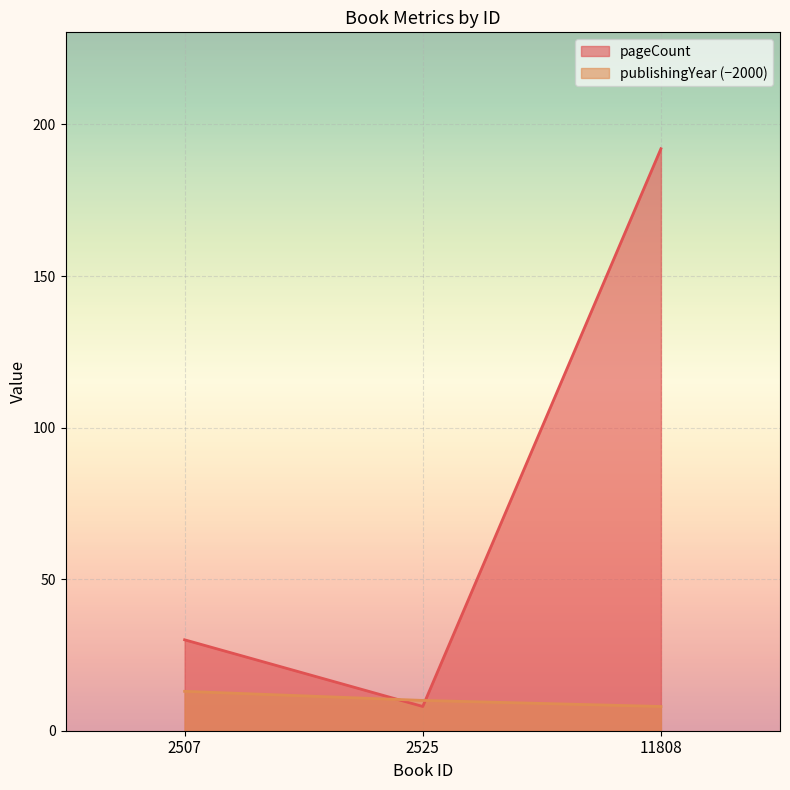

How many values in the publishingYear series are below 10?

1